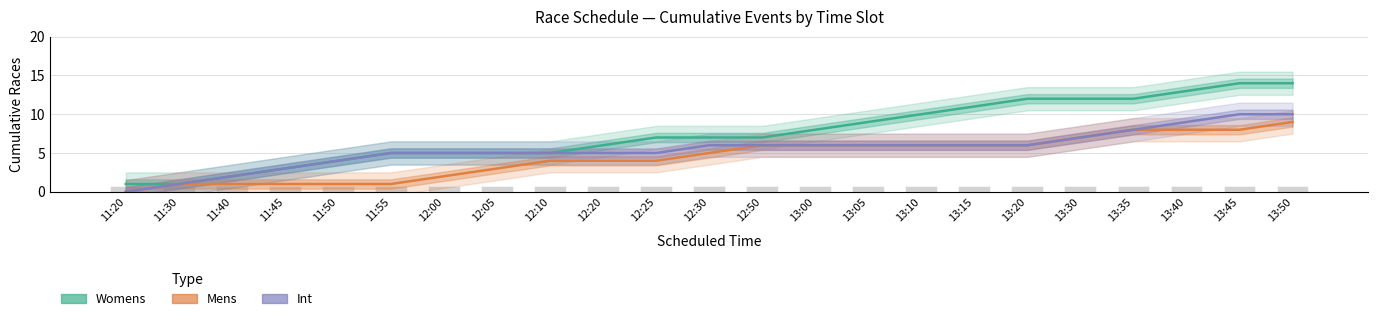

What is the difference between the second highest and second lowest values in the Womens series?

13